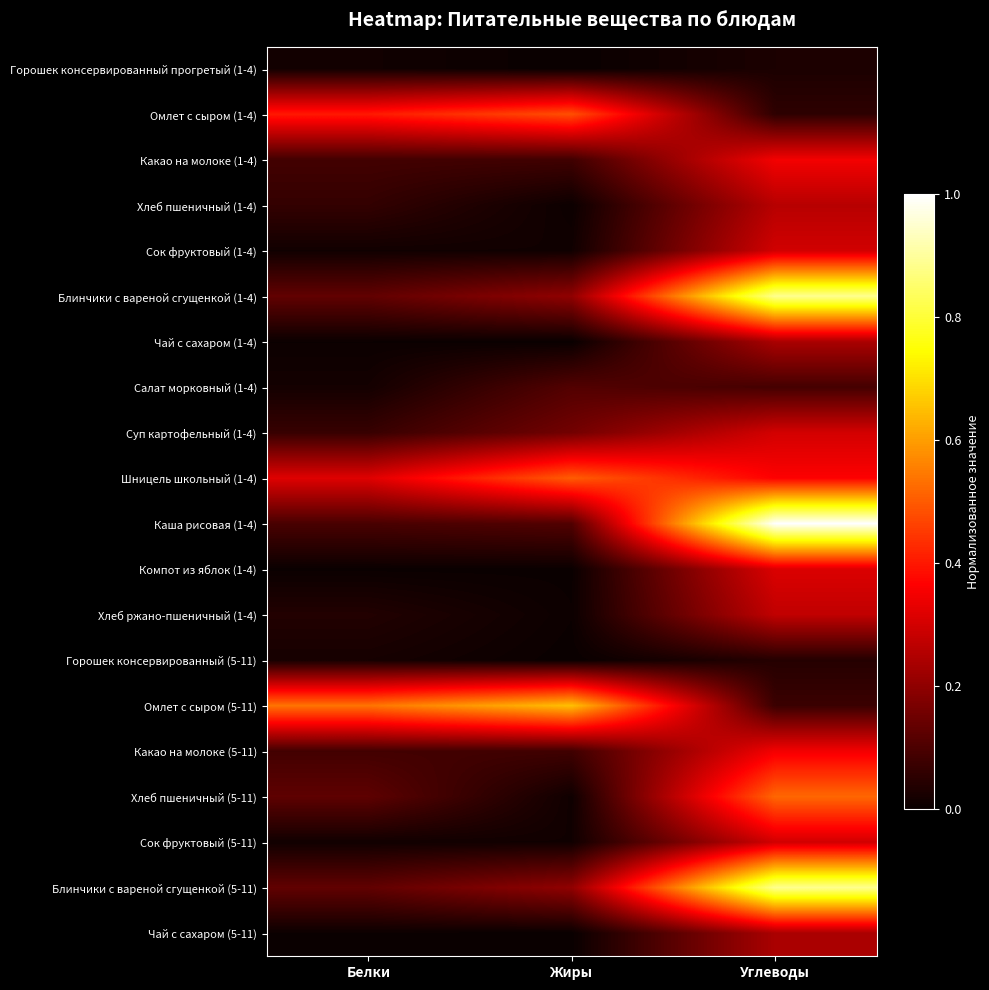

At which category does the chart reach its peak across all series?

Углеводы